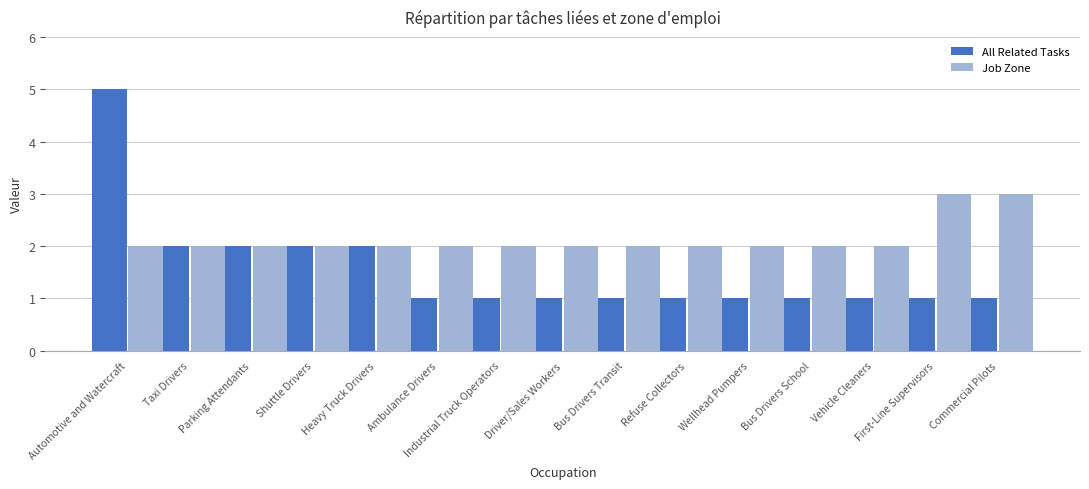

Does the chart contain stacked bars?

No